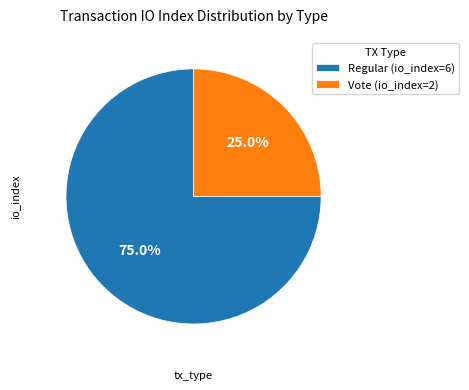

Rank the categories by value from highest to lowest.

Regular (io_index=6), Vote (io_index=2)